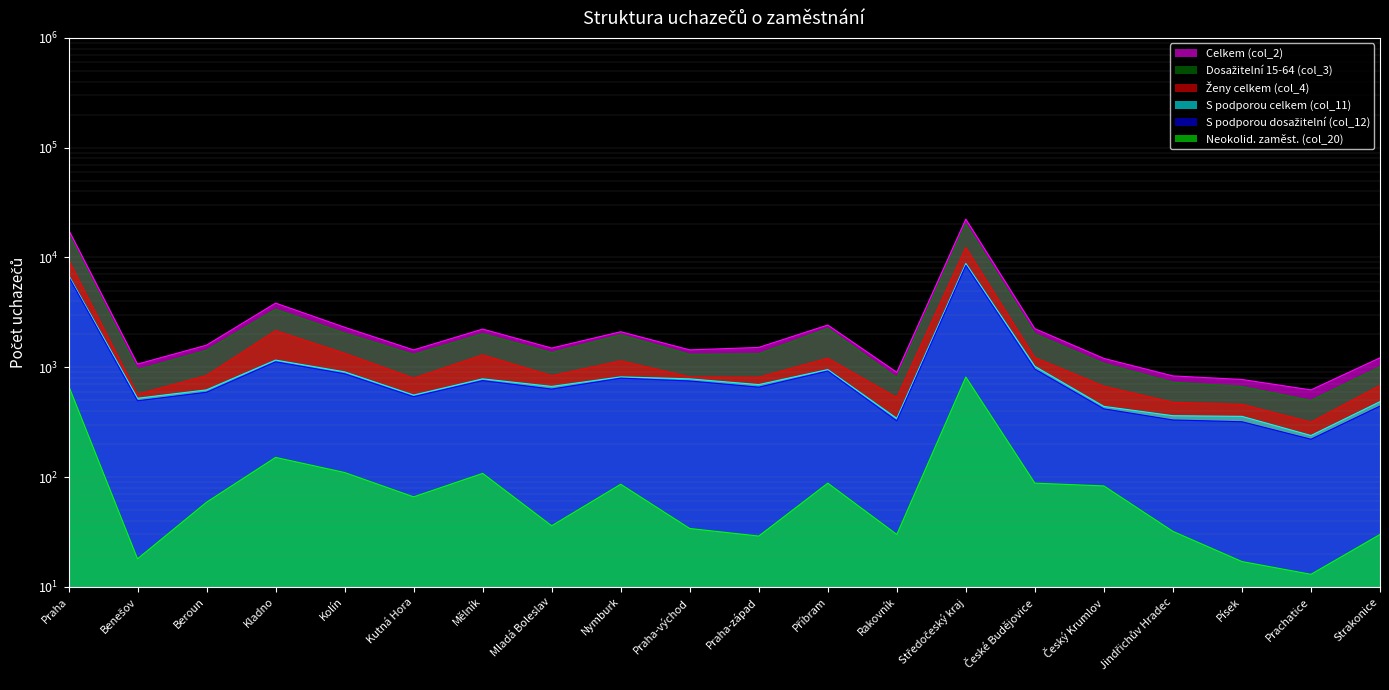

The value of Neokolid. zaměst. (col_20) at Rakovník is 39. True or false?

False